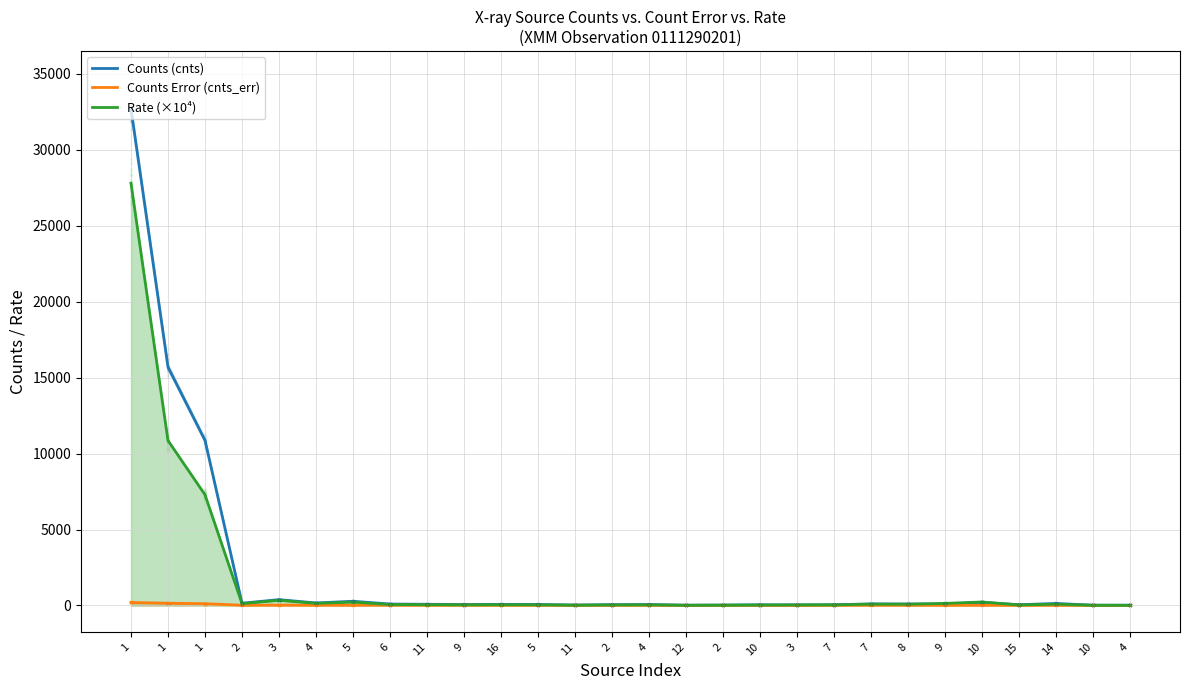

How many interior local peaks does the Rate (×10⁴) series have?

8